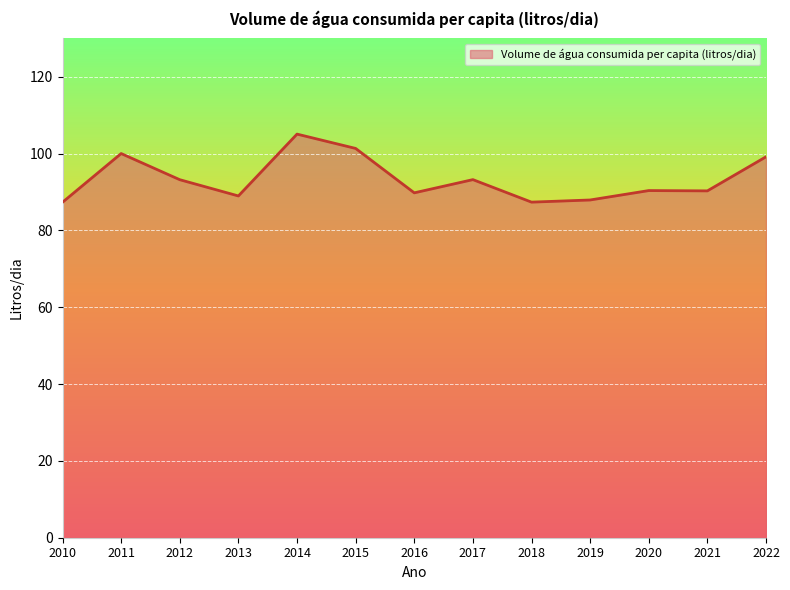

What is the smallest value displayed?

87.3